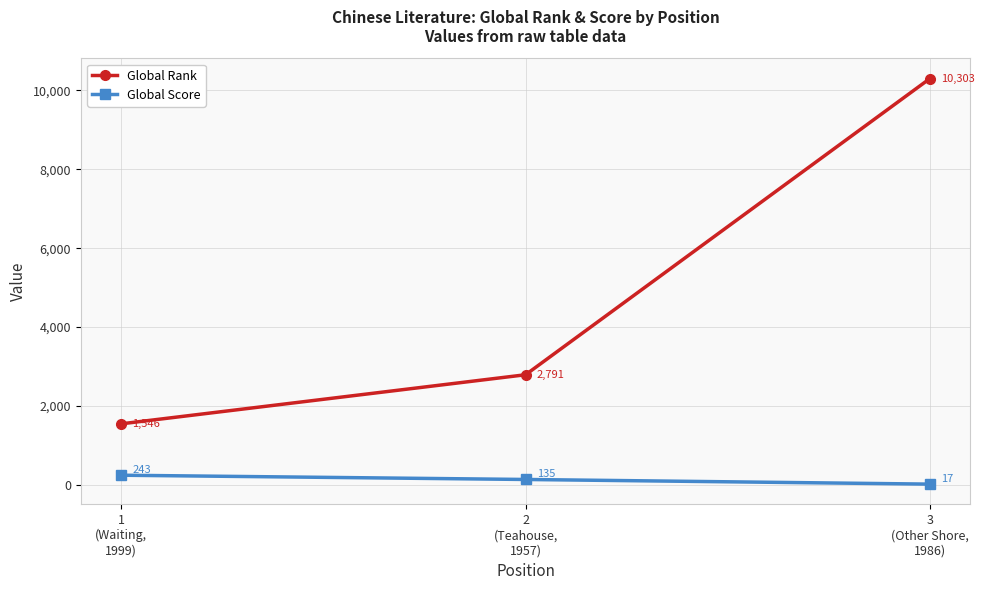

Read the Global Rank value at 3
(Other Shore,
1986), to the nearest 100.

10300